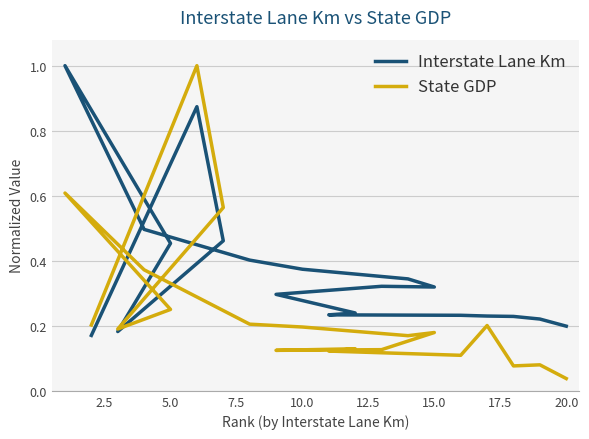

Which series has the largest range (max minus min)?

State GDP